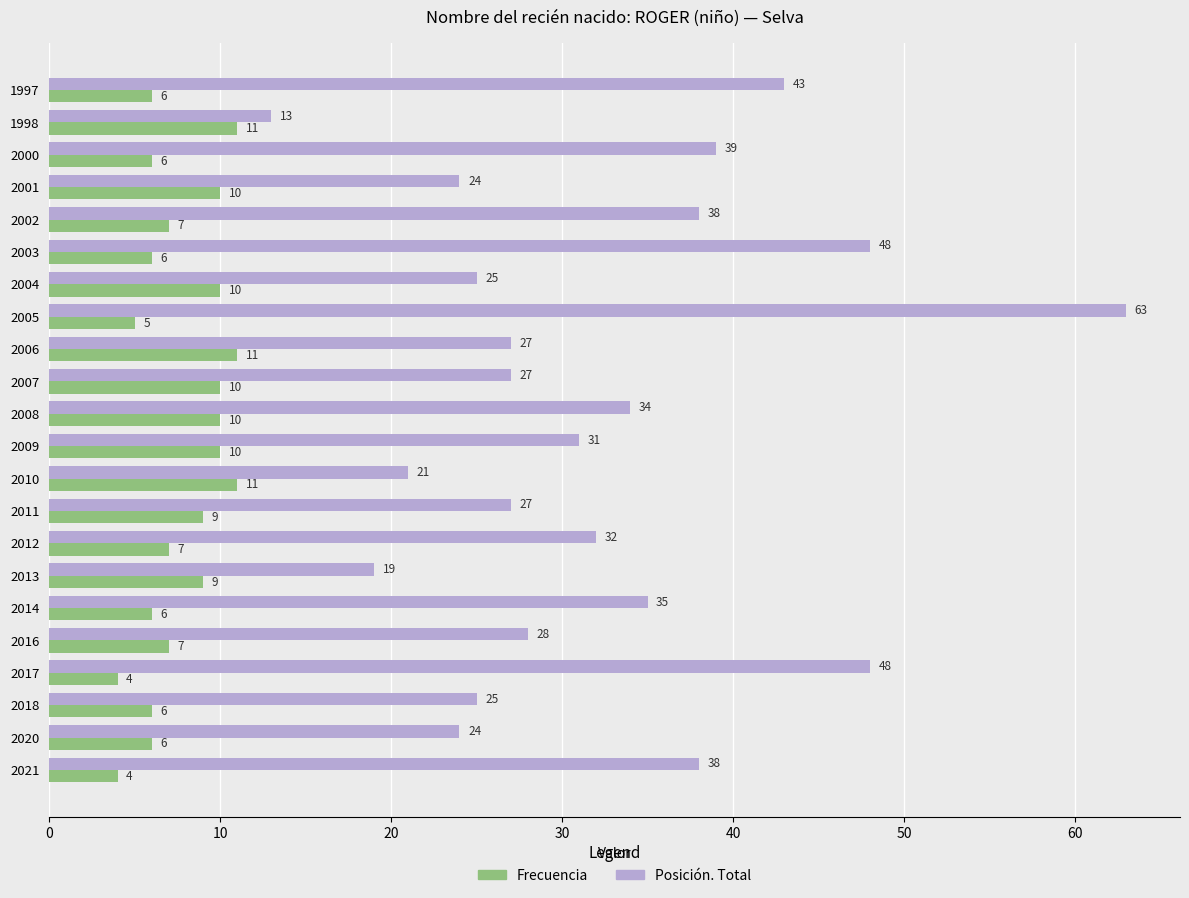

Count the Frecuencia values in the range 6 to 10.

16